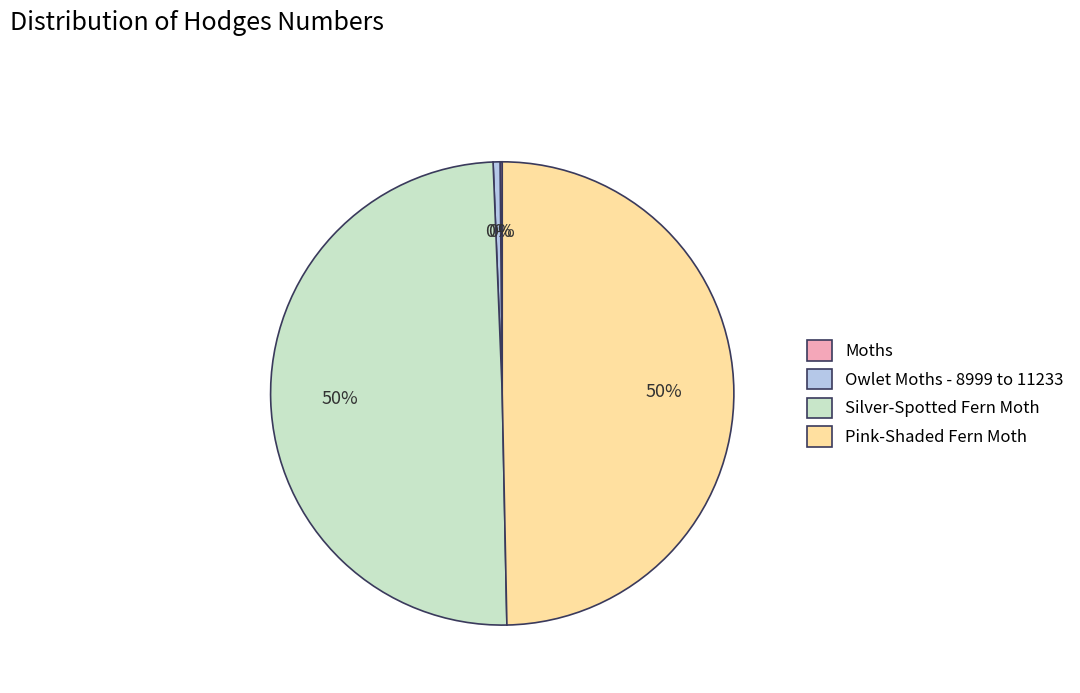

Does Silver-Spotted Fern Moth represent more than half of the total?

No